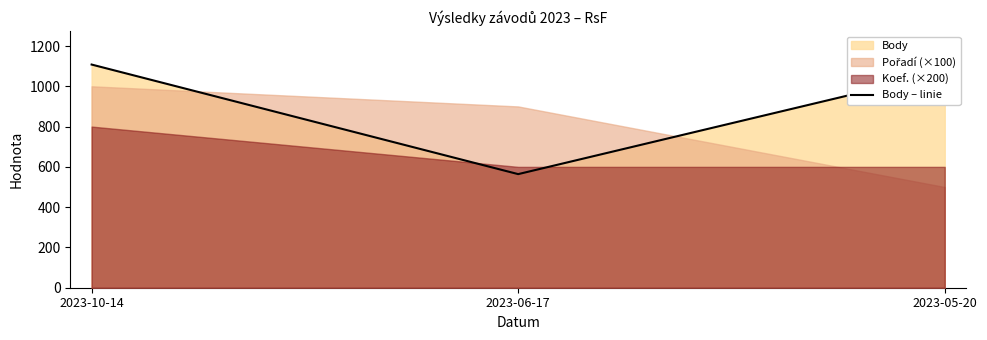

Read the value at 2023-05-20, to the nearest 50.

1050